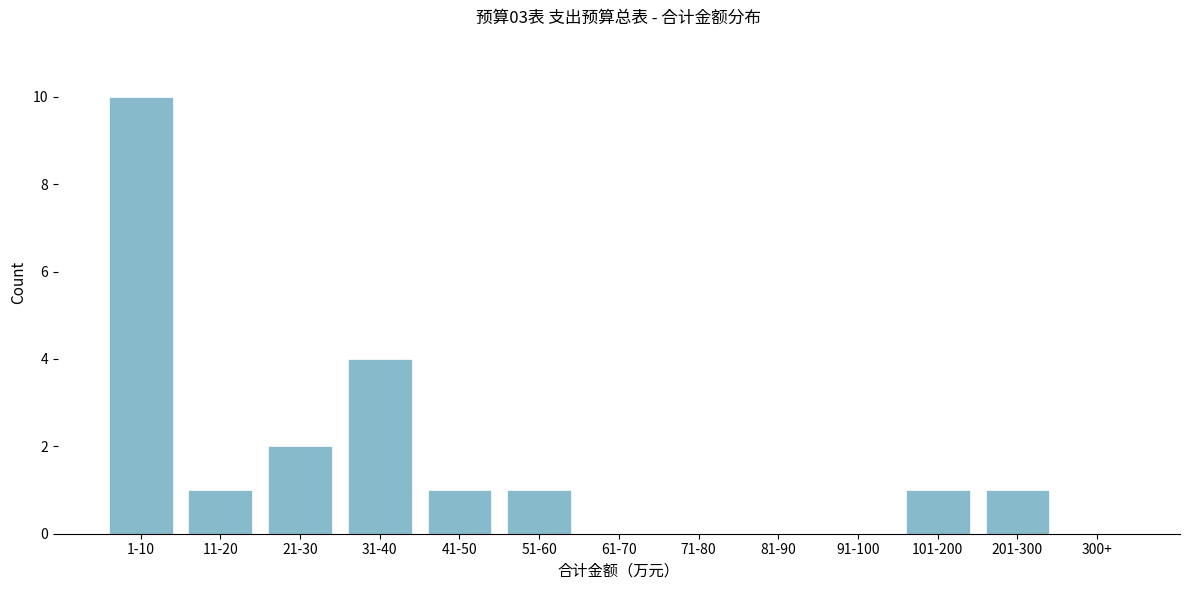

Reading left to right, extract all data points from this chart.

1-10=10	11-20=1	21-30=2	31-40=4	41-50=1	51-60=1	61-70=0	71-80=0	81-90=0	91-100=0	101-200=1	201-300=1	300+=0